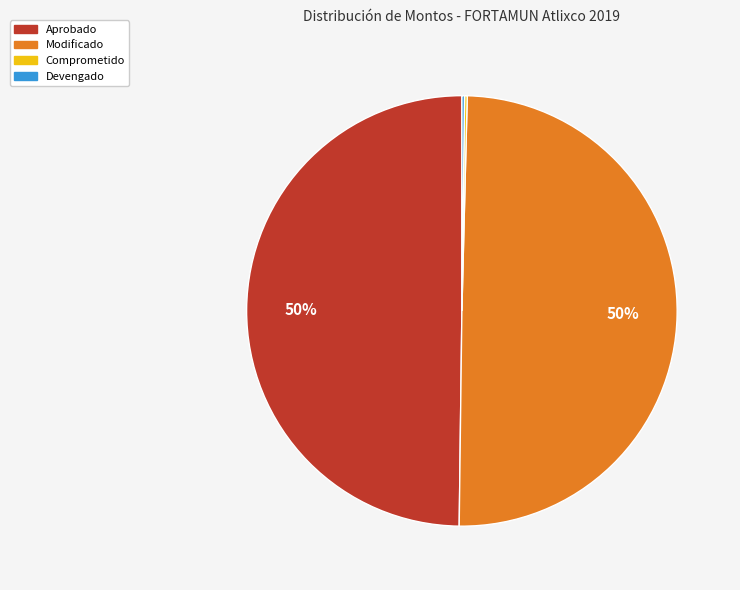

Combined, do Modificado and Aprobado account for over 50%?

Yes